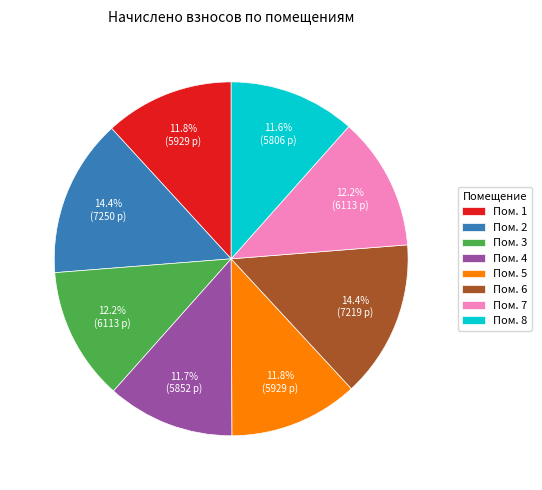

Is the sum of Пом. 7 and Пом. 2 greater than half?

No